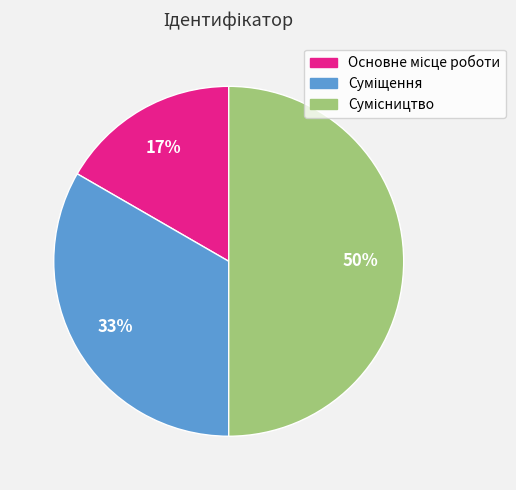

To the nearest percent, what is the difference between the largest and smallest slice percentages?

33%